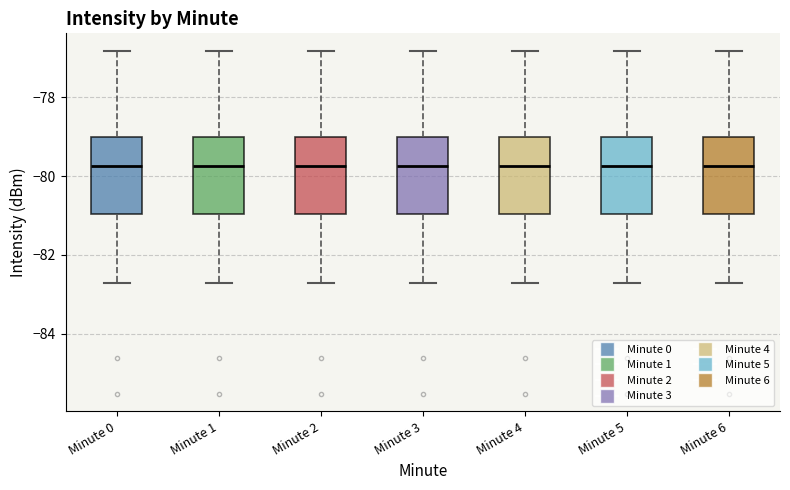

Reading left to right, read every box against the y-axis: the position of its median line, the range the box covers, and the ends of its whiskers. The values are not printed on the chart, so give them approximately, as read against the axis.

Minute 0: median -79.8, box -81.0 to -79.0, whiskers -82.8 to -76.8
Minute 1: median -79.8, box -81.0 to -79.0, whiskers -82.8 to -76.8
Minute 2: median -79.8, box -81.0 to -79.0, whiskers -82.8 to -76.8
Minute 3: median -79.8, box -81.0 to -79.0, whiskers -82.8 to -76.8
Minute 4: median -79.8, box -81.0 to -79.0, whiskers -82.8 to -76.8
Minute 5: median -79.8, box -81.0 to -79.0, whiskers -82.8 to -76.8
Minute 6: median -79.8, box -81.0 to -79.0, whiskers -82.8 to -76.8